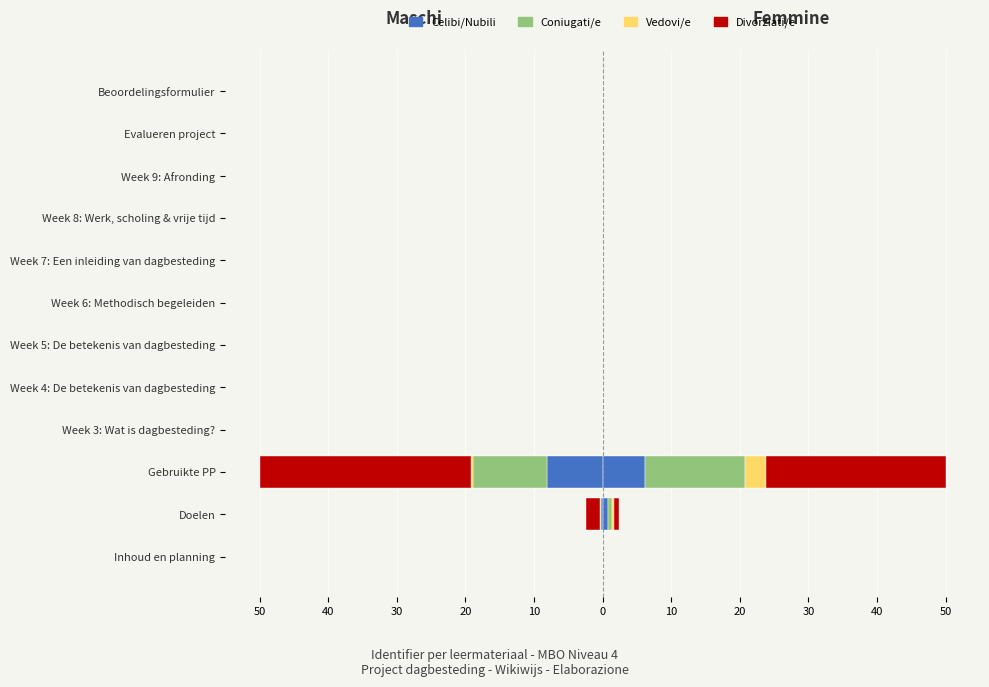

How many categories are shown in the chart?

12